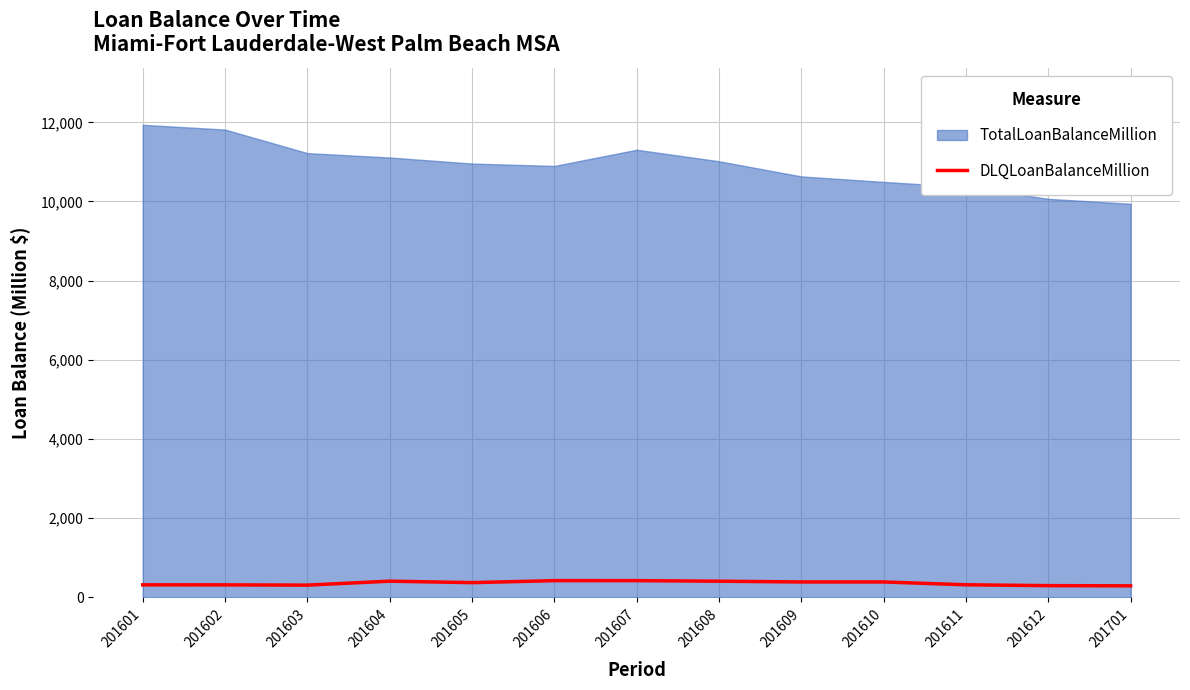

The value at 201609 is 222.0. True or false?

False